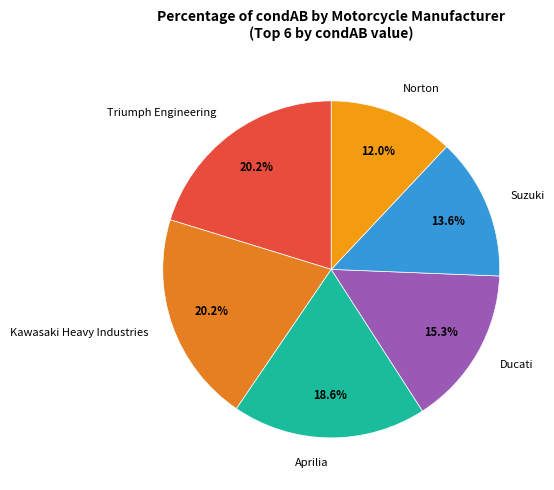

How many segments does this pie chart have?

6